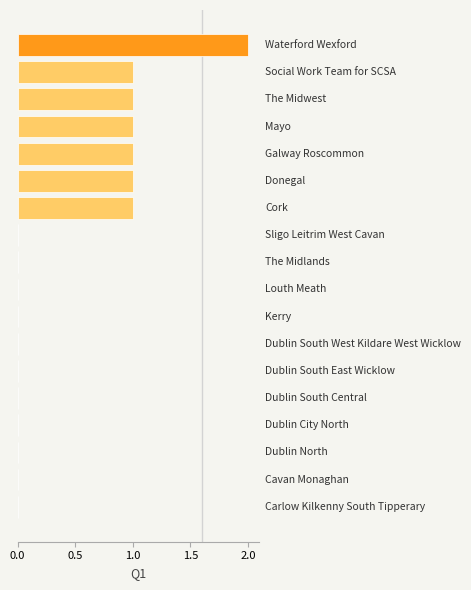

What is the sum of all values?

8